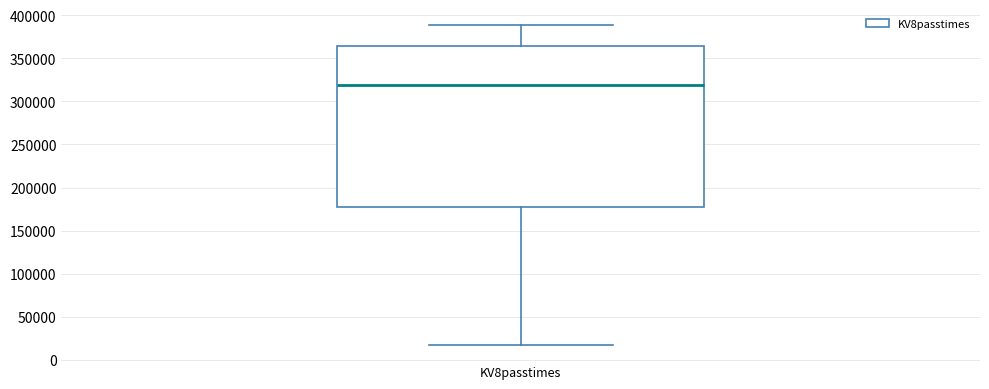

Where does the median line of the box for KV8passtimes sit on the y-axis? The values are not printed on the chart, so give them approximately, as read against the axis.

320000